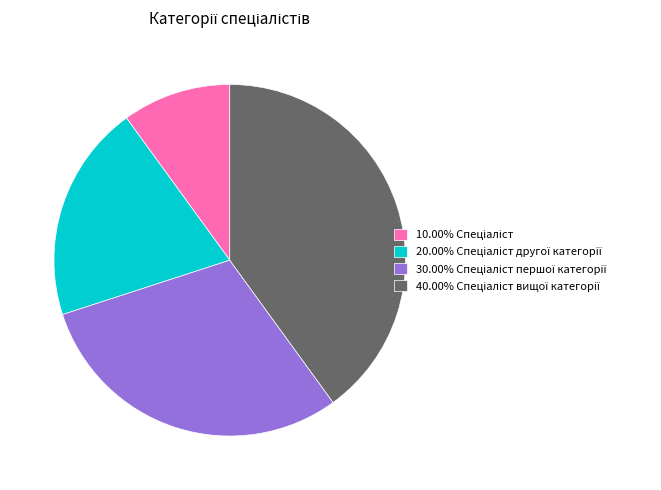

Is there any slice that represents more than half of the pie?

No